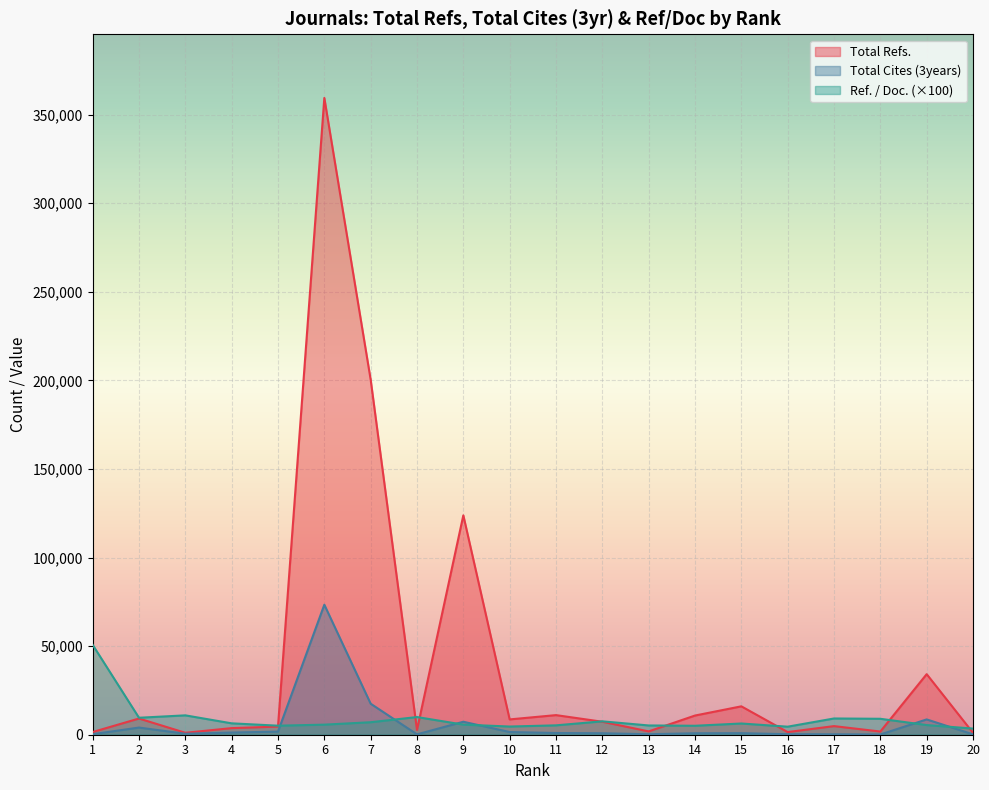

At which category does the chart reach its minimum across all series?

18